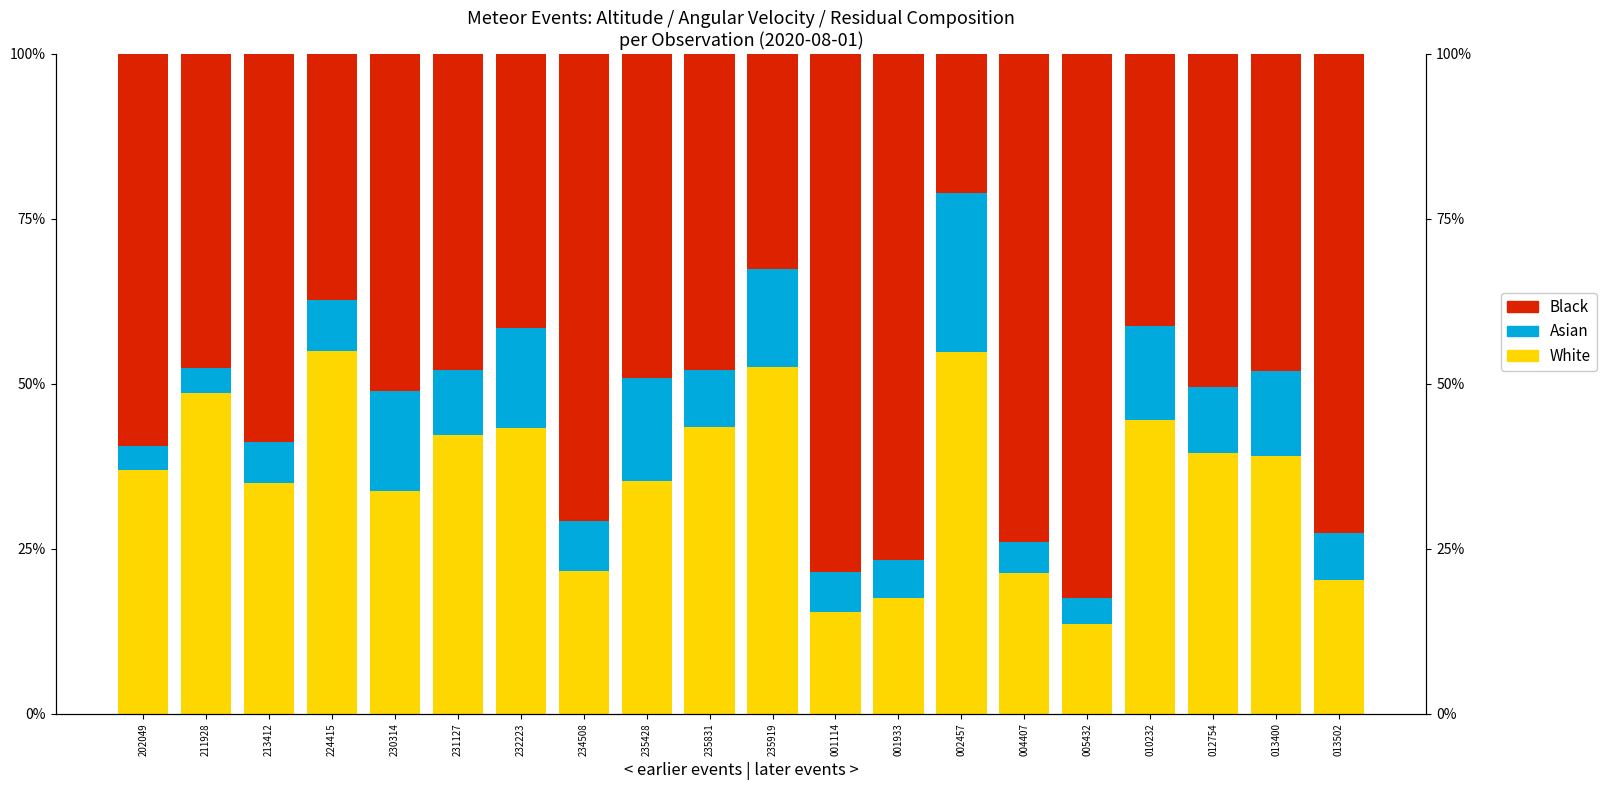

At 002457, list the series in order from smallest to largest.

Black, Asian, White